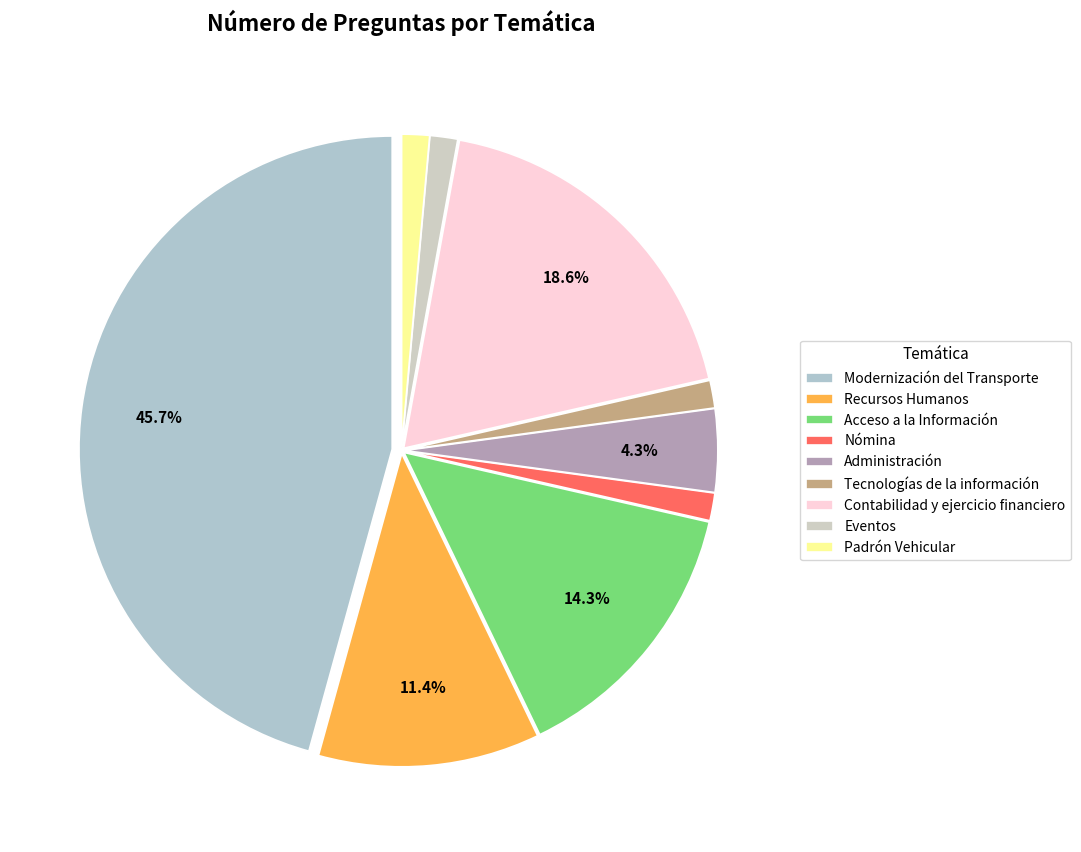

Do Tecnologías de la información and Eventos together represent more than half of the pie?

No